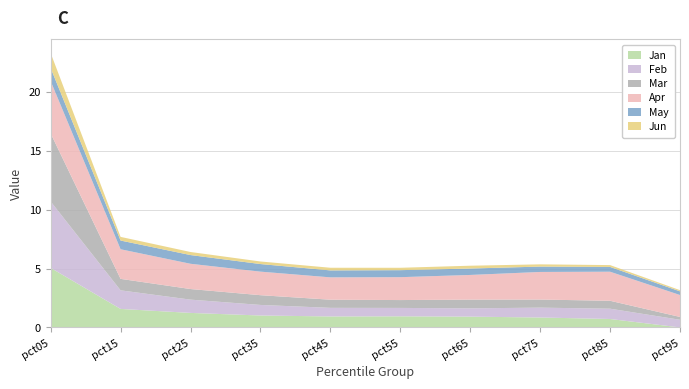

Reading left to right, list all the values displayed in this chart.

Jan: pct05=5.1	pct15=1.6	pct25=1.2	pct35=1.0	pct45=0.9	pct55=0.9	pct65=0.9	pct75=0.8	pct85=0.7	pct95=0.0
Feb: pct05=5.6	pct15=1.6	pct25=1.1	pct35=0.9	pct45=0.7	pct55=0.7	pct65=0.7	pct75=0.8	pct85=0.9	pct95=0.6
Mar: pct05=5.8	pct15=1.0	pct25=0.9	pct35=0.8	pct45=0.7	pct55=0.7	pct65=0.7	pct75=0.7	pct85=0.7	pct95=0.2
Apr: pct05=4.4	pct15=2.5	pct25=2.1	pct35=2.0	pct45=1.9	pct55=1.9	pct65=2.1	pct75=2.3	pct85=2.5	pct95=1.9
May: pct05=1.1	pct15=0.7	pct25=0.7	pct35=0.6	pct45=0.6	pct55=0.6	pct65=0.5	pct75=0.5	pct85=0.4	pct95=0.3
Jun: pct05=1.3	pct15=0.3	pct25=0.3	pct35=0.2	pct45=0.2	pct55=0.2	pct65=0.2	pct75=0.2	pct85=0.2	pct95=0.1